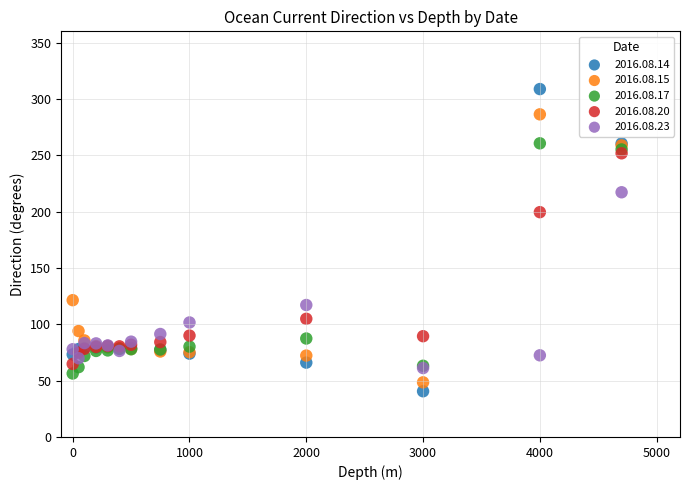

Which series reaches the minimum Y coordinate?

2016.08.14